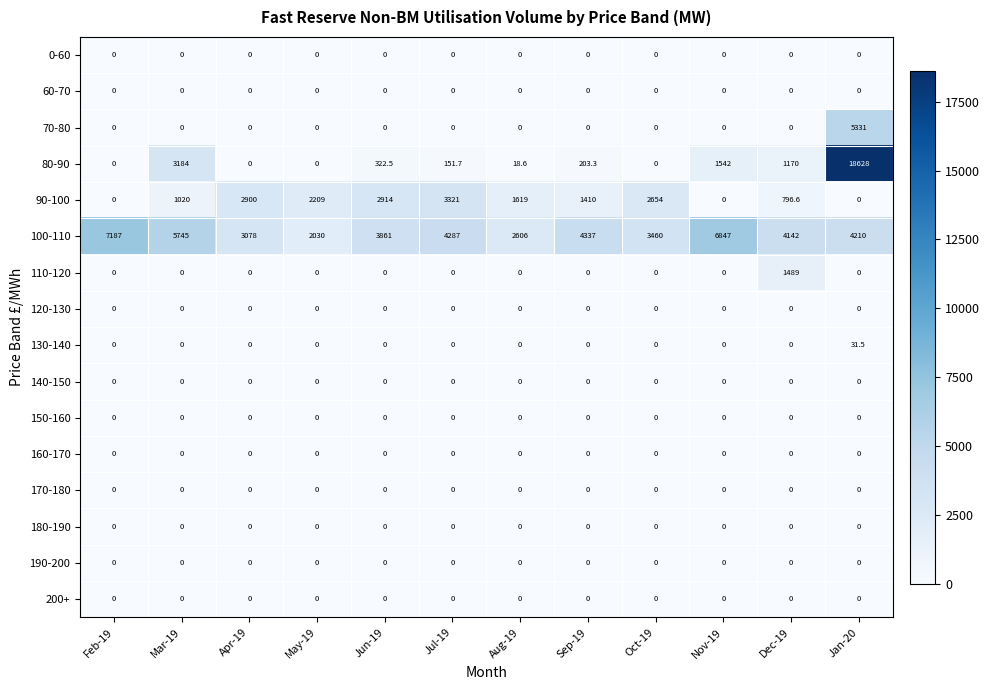

What is the average value of the 90-100 series?

1570.3